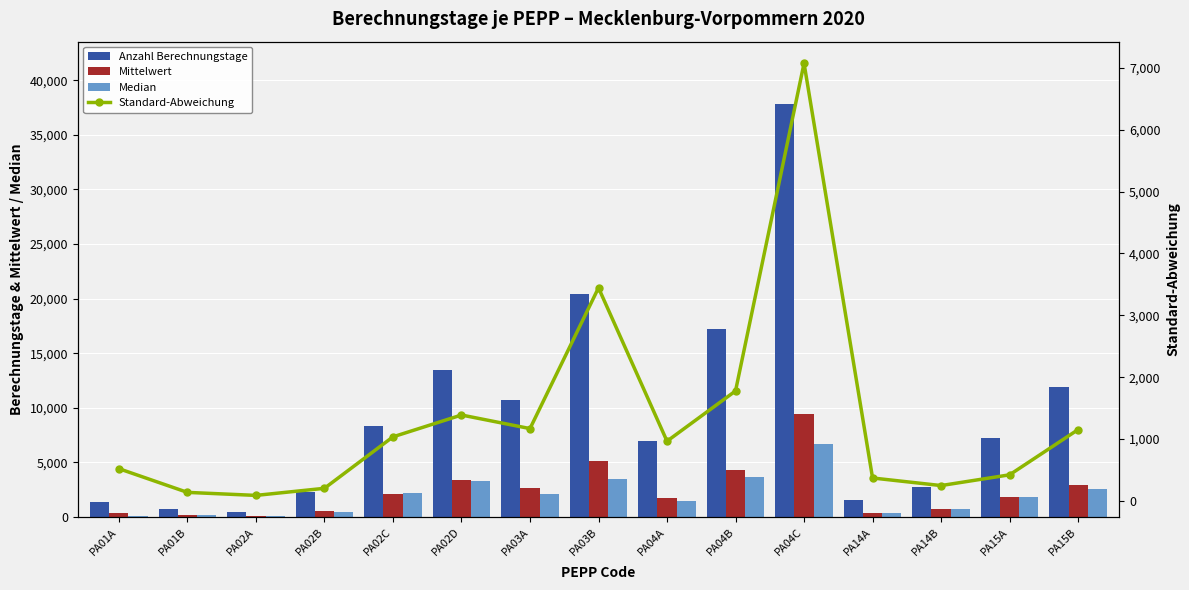

Which category has the lowest value in the Median series?

PA01A